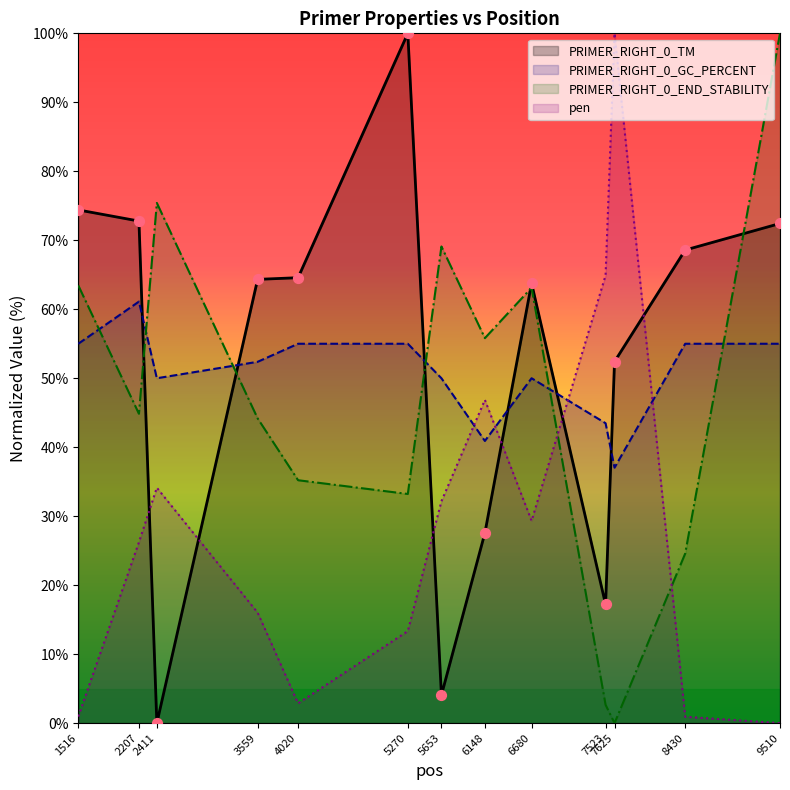

Is the value of PRIMER_RIGHT_0_TM at 2207 greater than the value of PRIMER_RIGHT_0_GC_PERCENT at 2207?

Yes